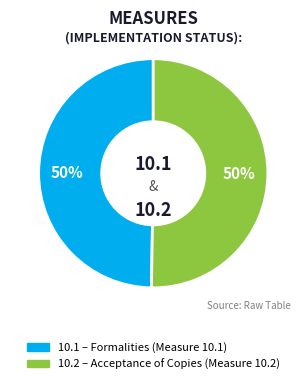

Combined, do 10.1 and 10.2 account for over 50%?

Yes